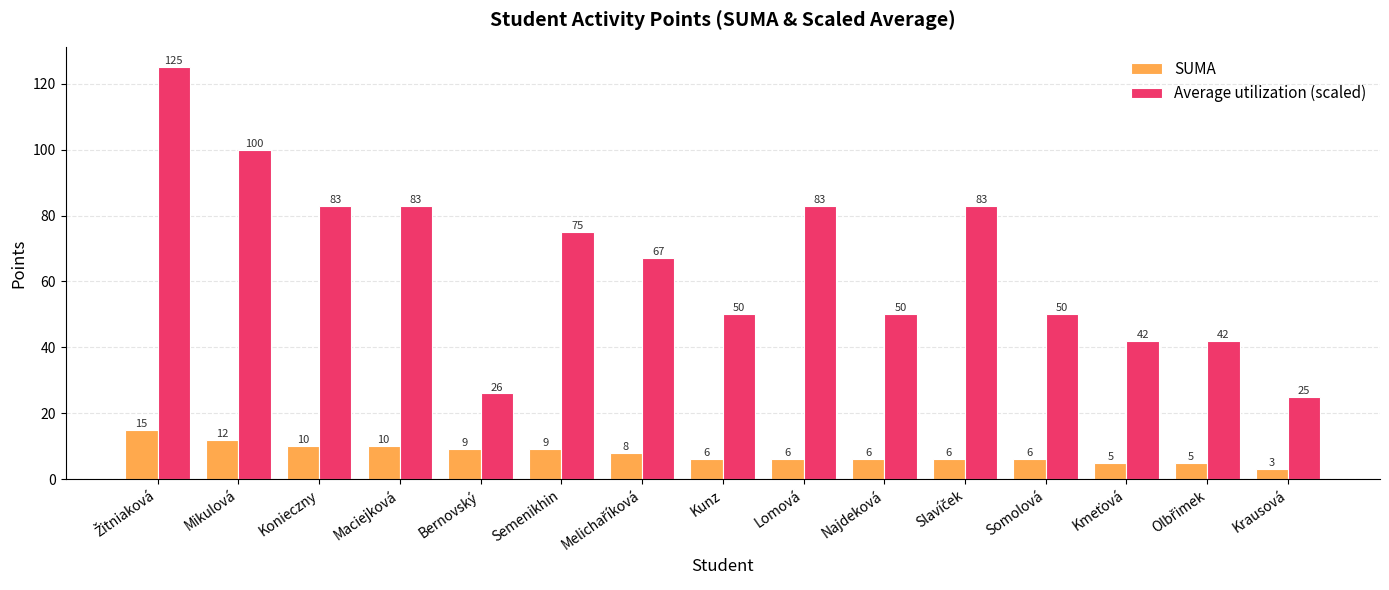

What is the difference between the maximum and minimum values in the SUMA series?

12